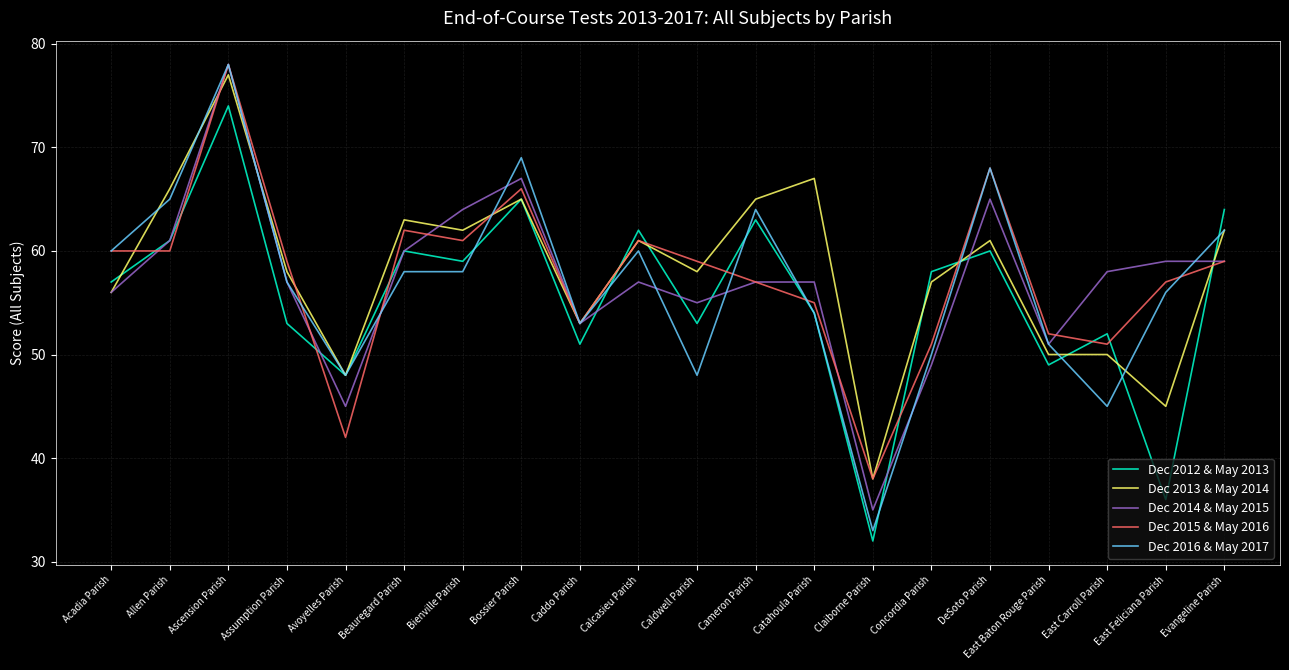

What position from the left is East Feliciana Parish?

19